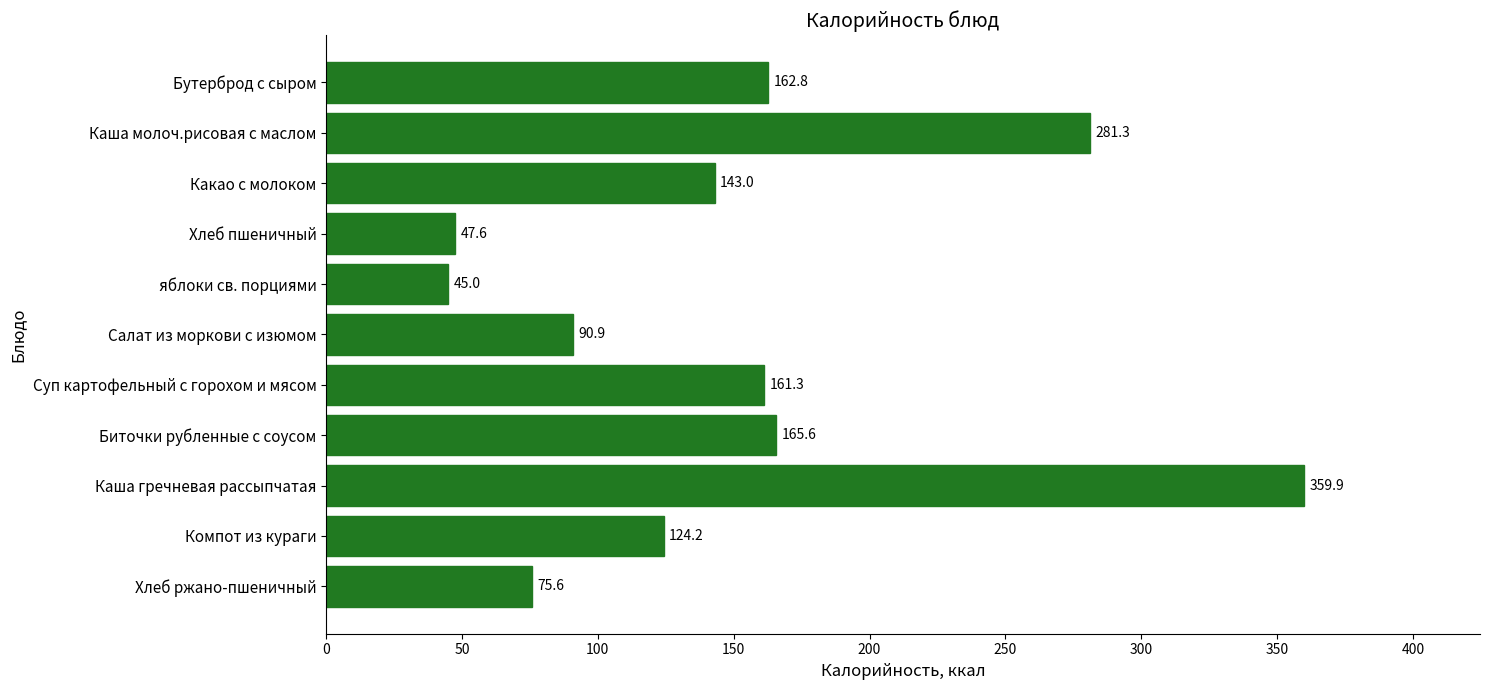

Approximately how many times larger is the value at Компот из кураги compared to яблоки св. порциями?

2.8